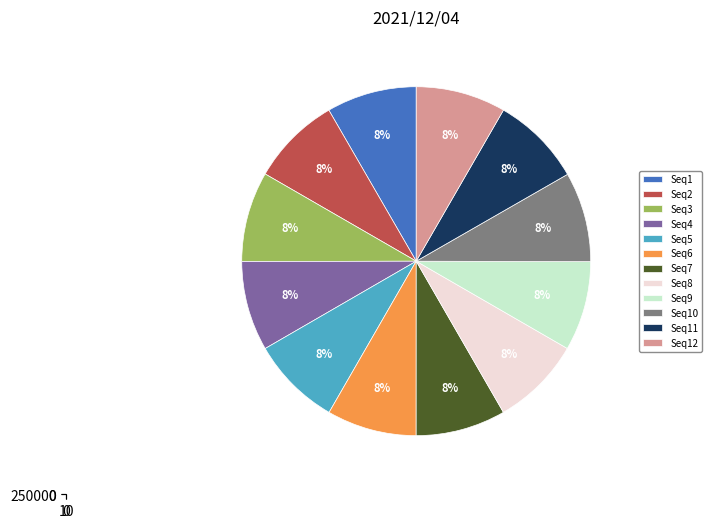

What percentage is the 28/1198 slice, to the nearest percent?

8%